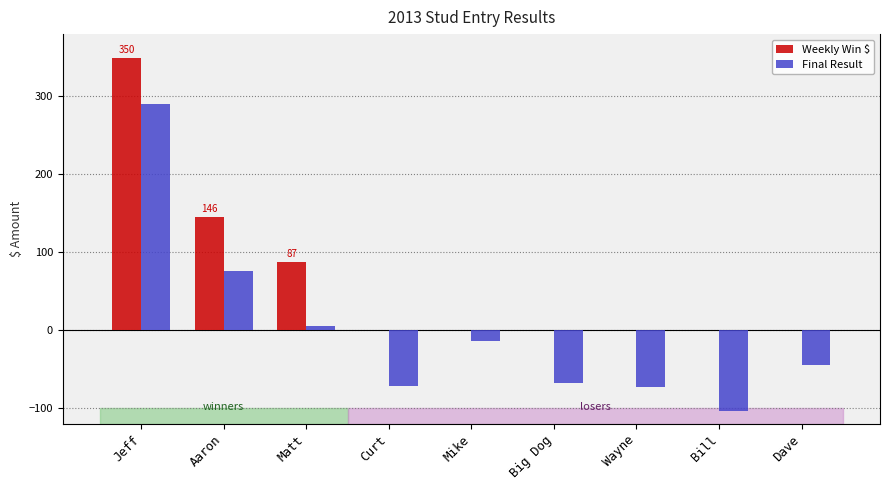

What is the difference between the second highest and minimum values in the Weekly Win $ series?

145.8